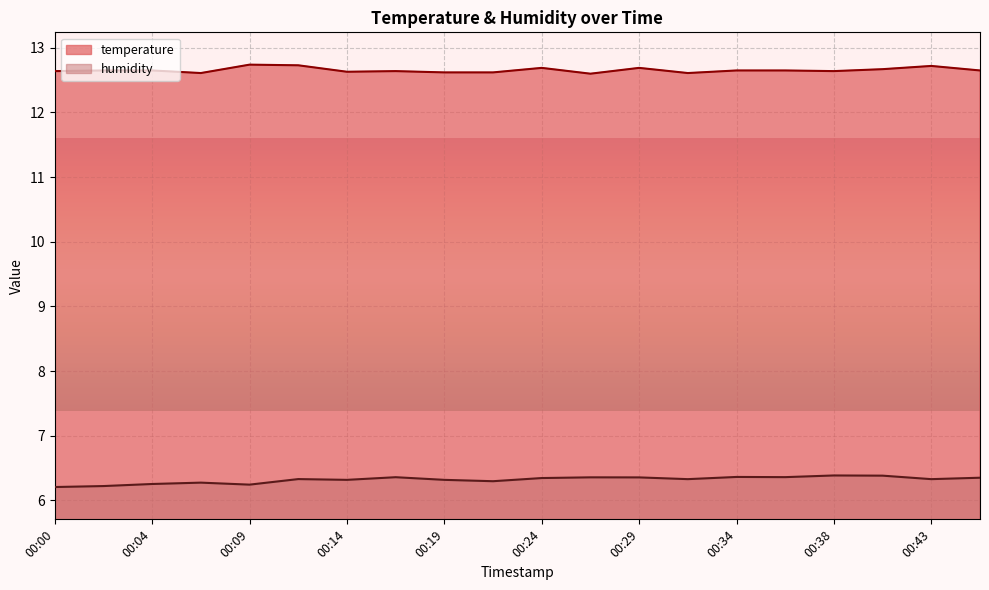

What are all the series names shown in the legend?

temperature, humidity